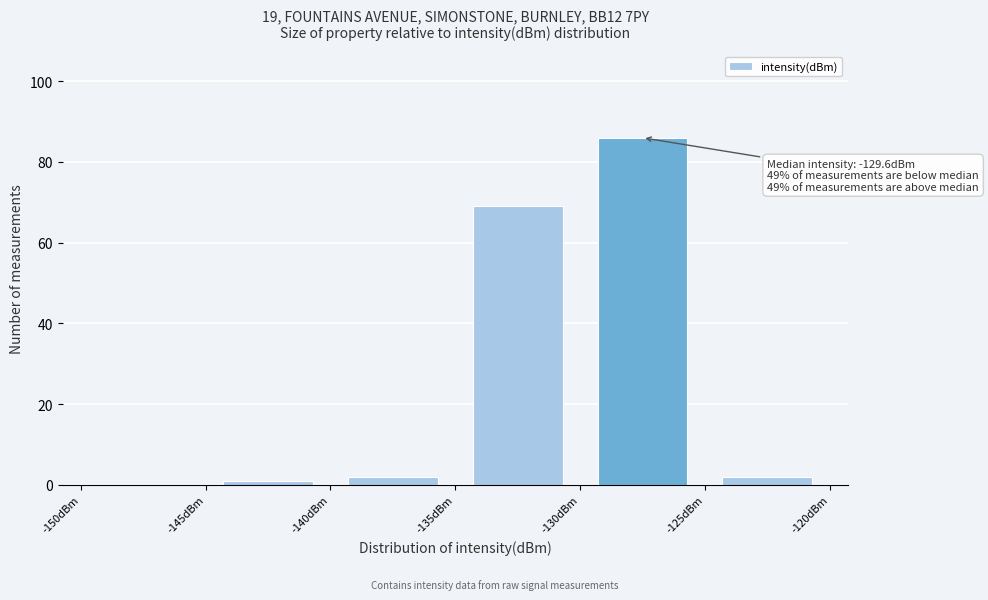

Over which range of the x-axis is the bar tallest?

-130 to -125